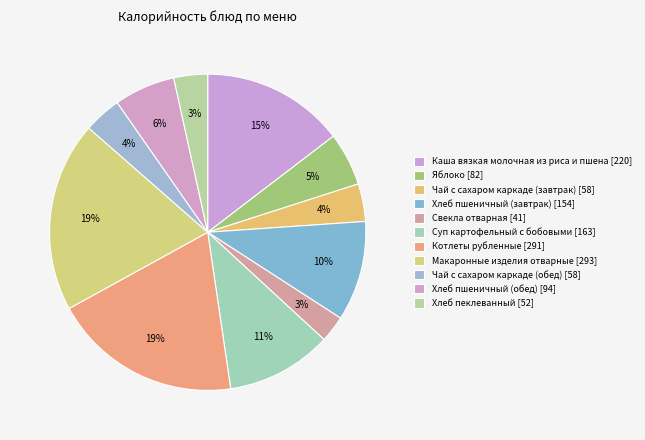

Count the number of slices in the pie.

11